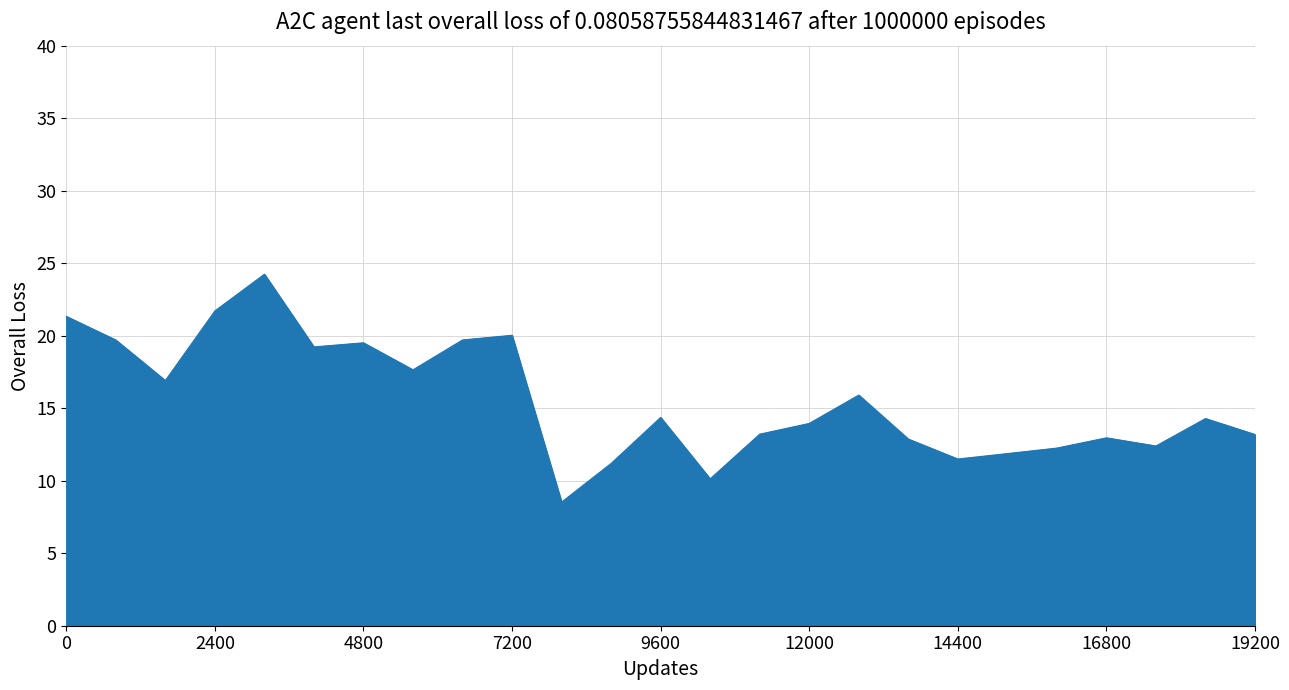

What is the greatest value displayed?

24.2